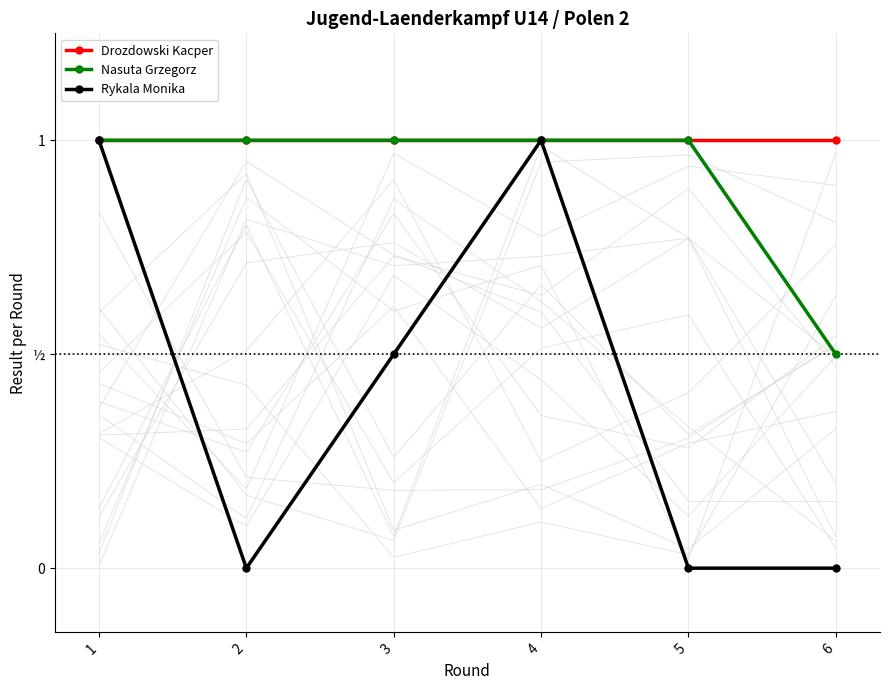

What is the highest value of the Rykala Monika series?

1.0